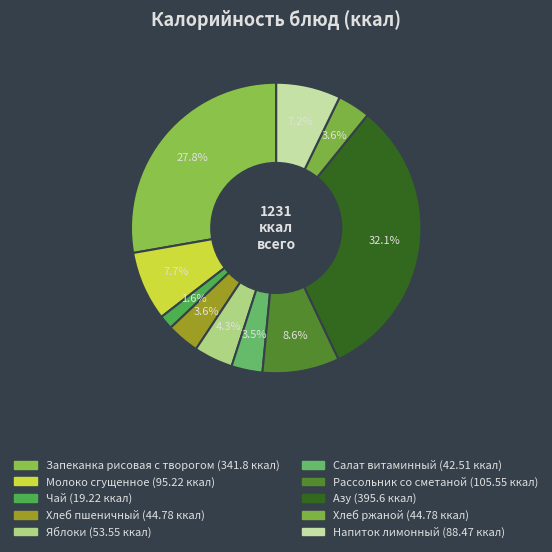

How many segments does this pie chart have?

10